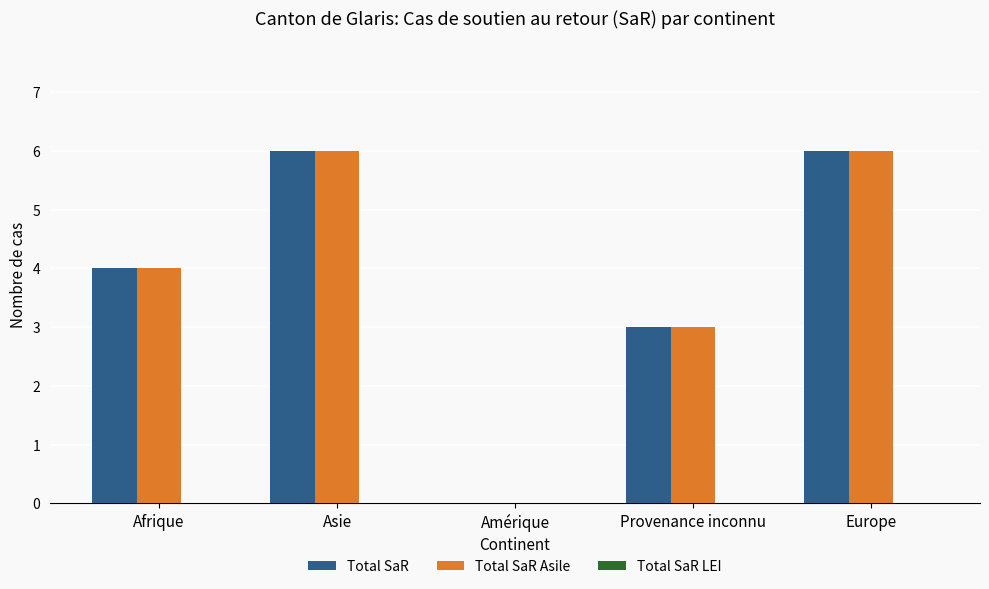

How many Total SaR values are between 3 and 6?

4